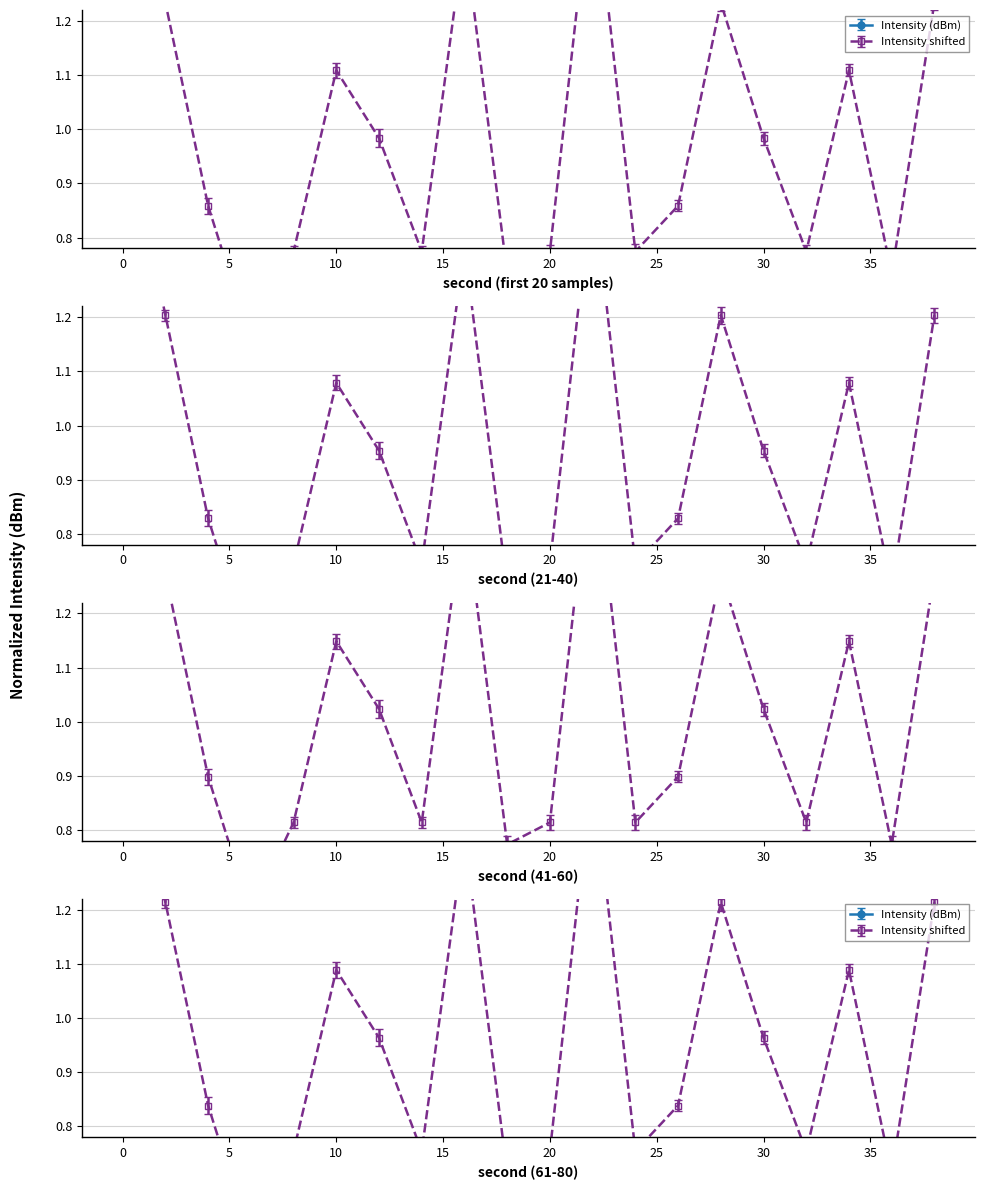

The value at 0 is 1.6. True or false?

True